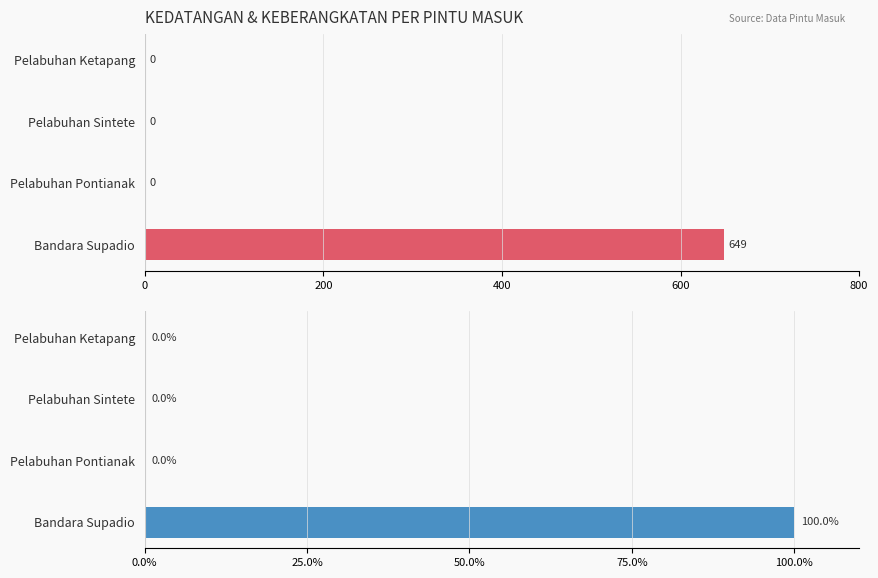

How many JUMLAH values are between 0 and 100?

4